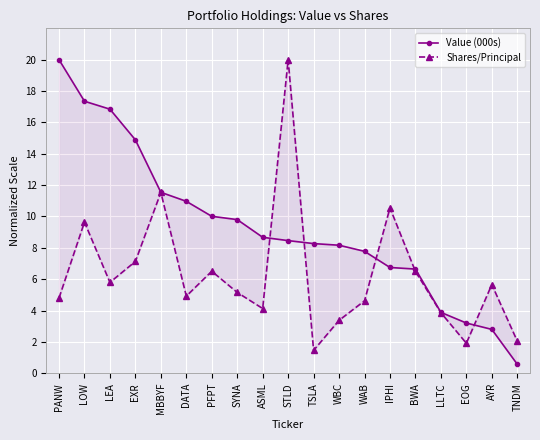

List the series in order of their overall mean, lowest first.

Shares/Principal, Value (000s)